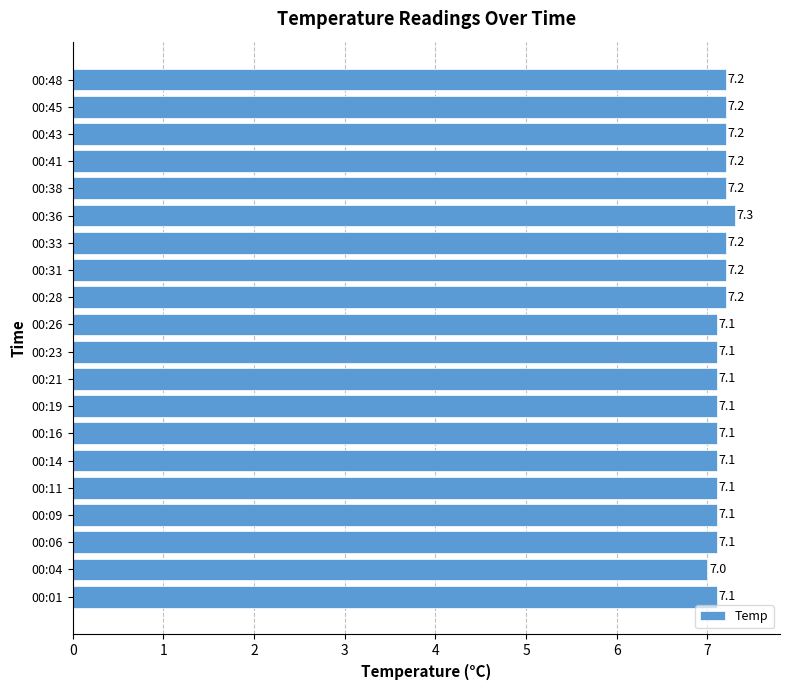

Where is the data nearest to the value 7?

00:04